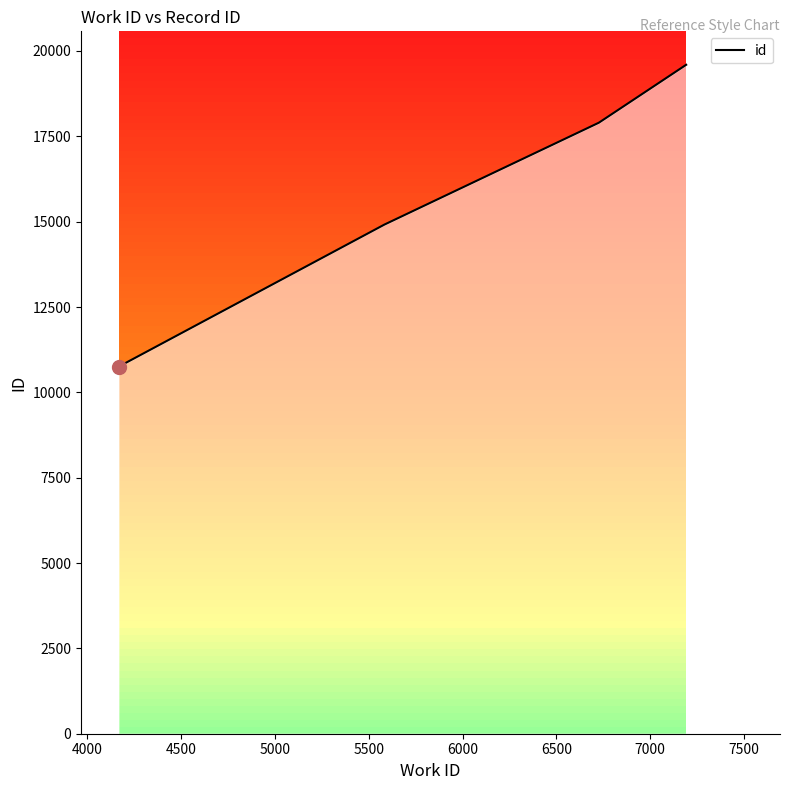

What is the minimum value shown in the chart?

10751